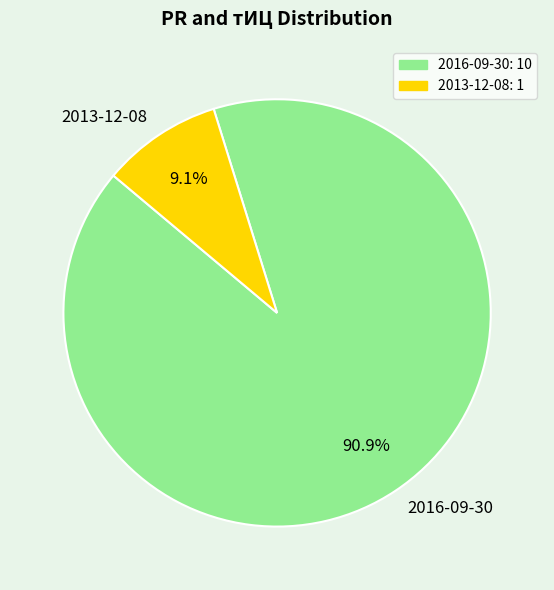

To the nearest percent, what portion does 2016-09-30 represent?

91%